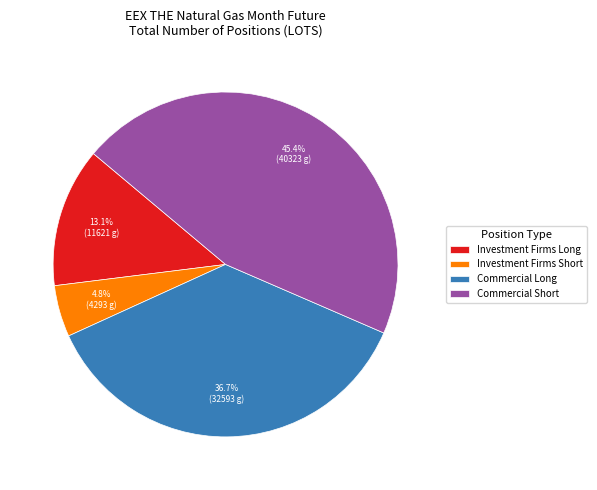

Does any single category account for the majority?

No